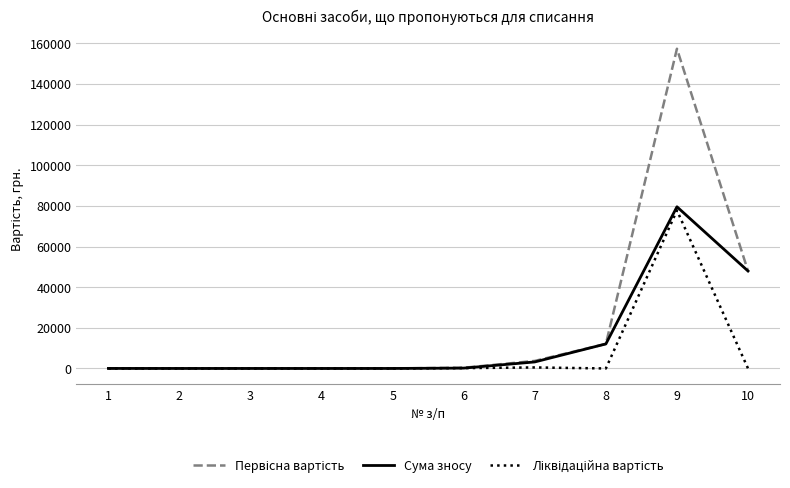

At which category is the sum across all series the highest?

9